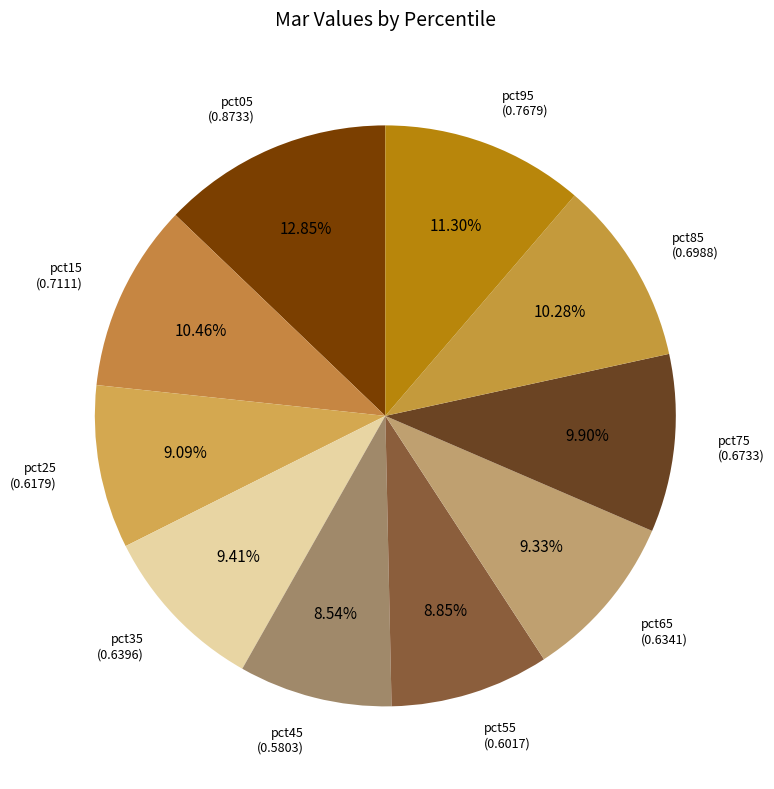

How many slices are in this pie chart?

10